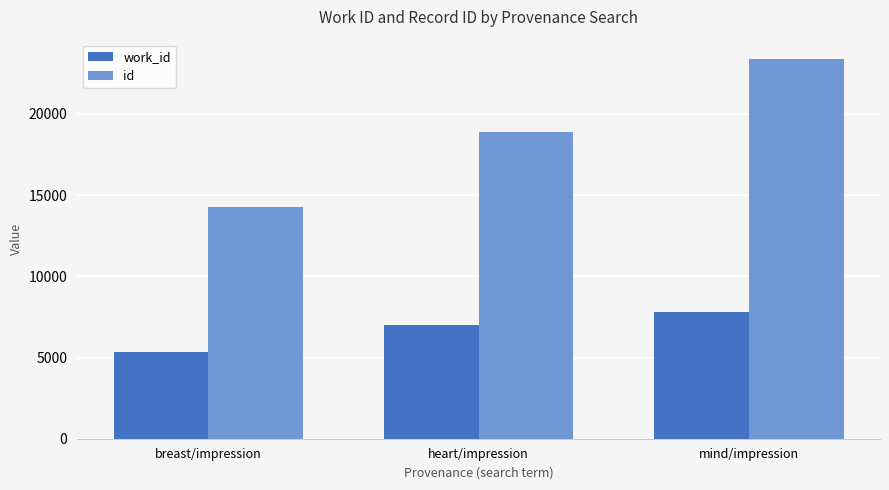

Rank the categories by id value from lowest to highest.

breast/impression, heart/impression, mind/impression